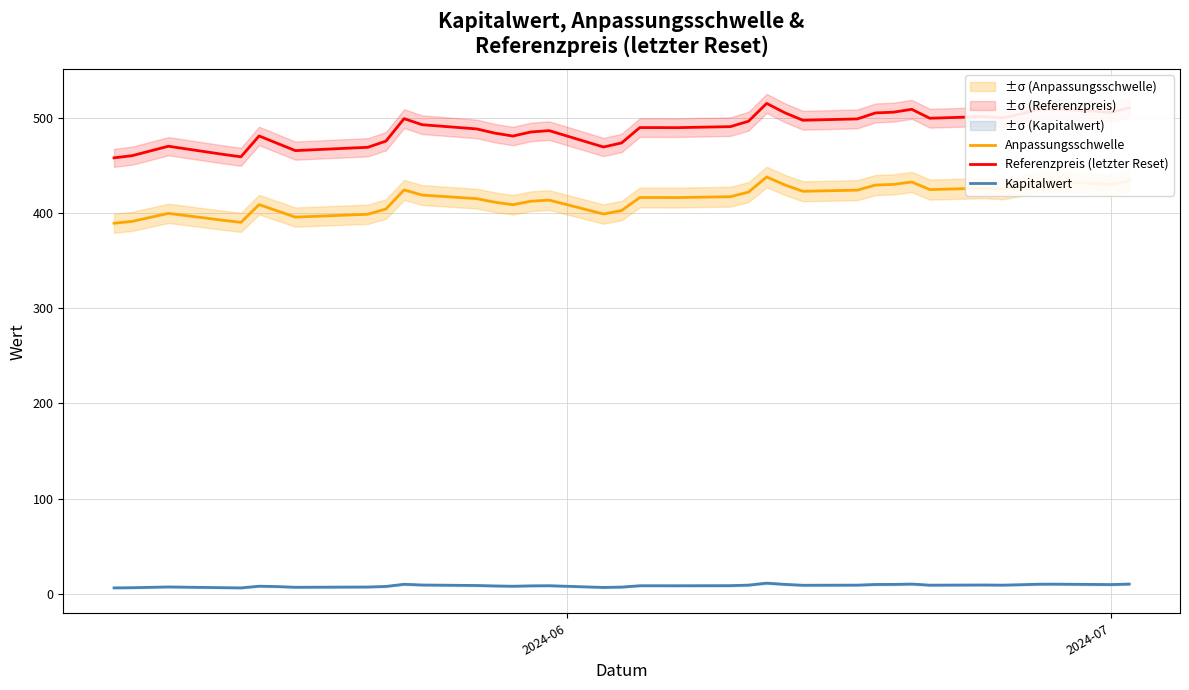

What is the lowest value of the Referenzpreis (letzter Reset) series?

458.0